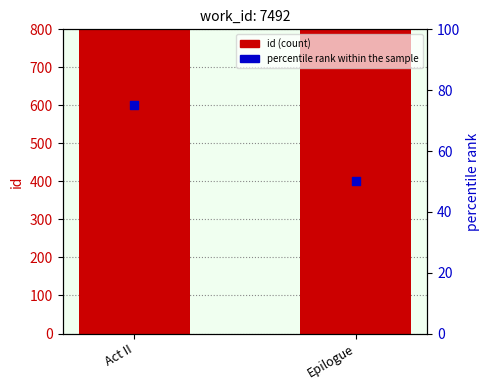

Which series contains the highest Y value?

id (count)